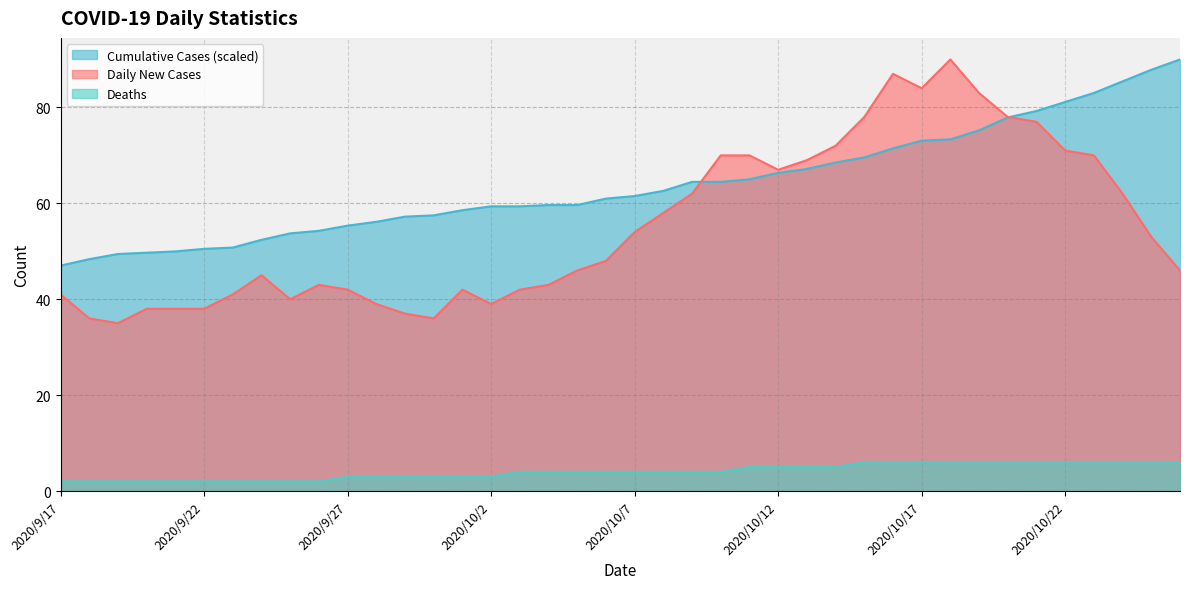

What is the label of the 10th point from the left?

2020/9/26